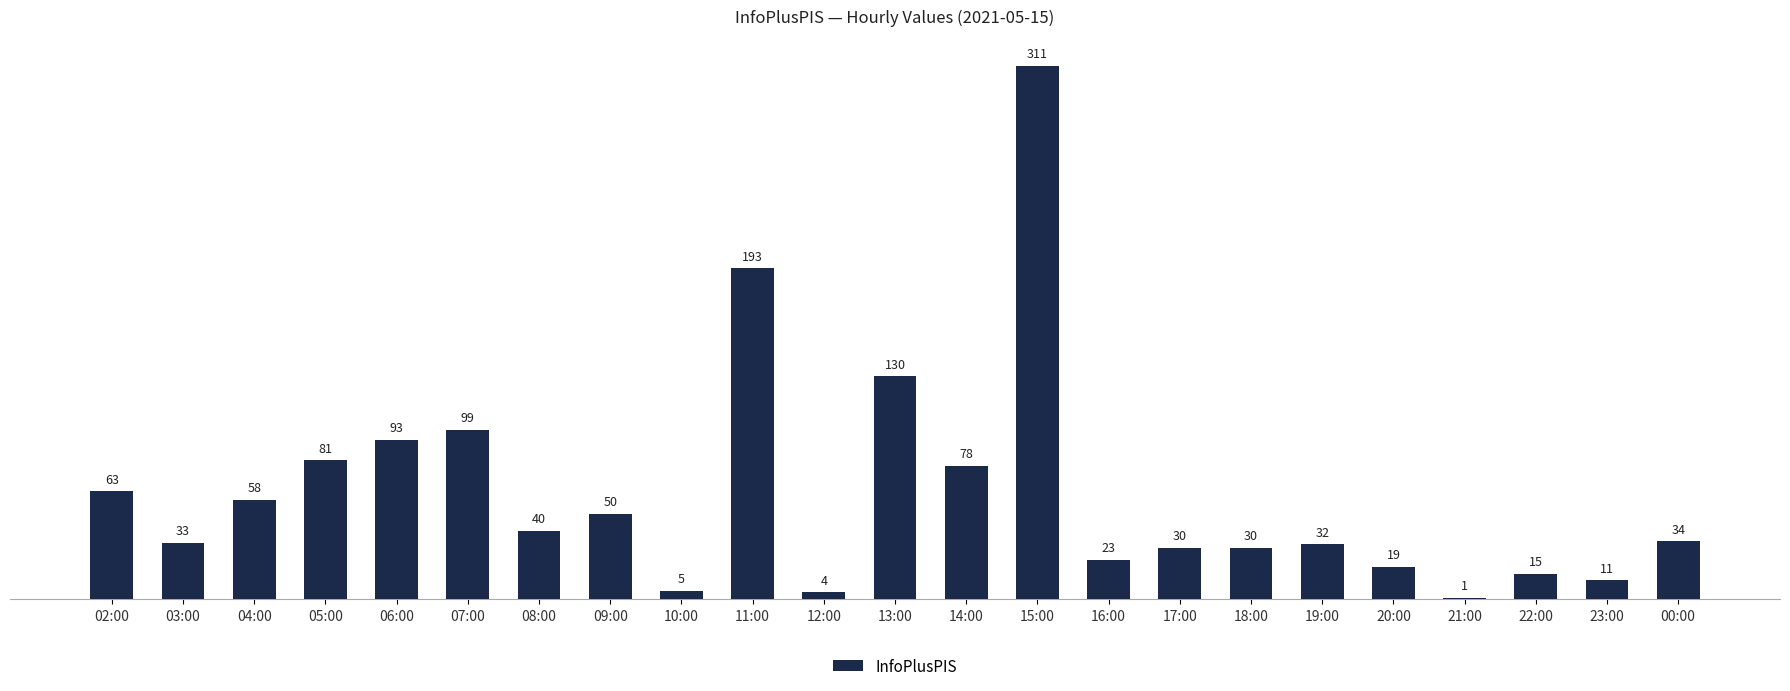

Reading left to right, transcribe all the data shown in this chart.

02:00=63	03:00=33	04:00=58	05:00=81	06:00=93	07:00=99	08:00=40	09:00=50	10:00=5	11:00=193	12:00=4	13:00=130	14:00=78	15:00=311	16:00=23	17:00=30	18:00=30	19:00=32	20:00=19	21:00=1	22:00=15	23:00=11	00:00=34